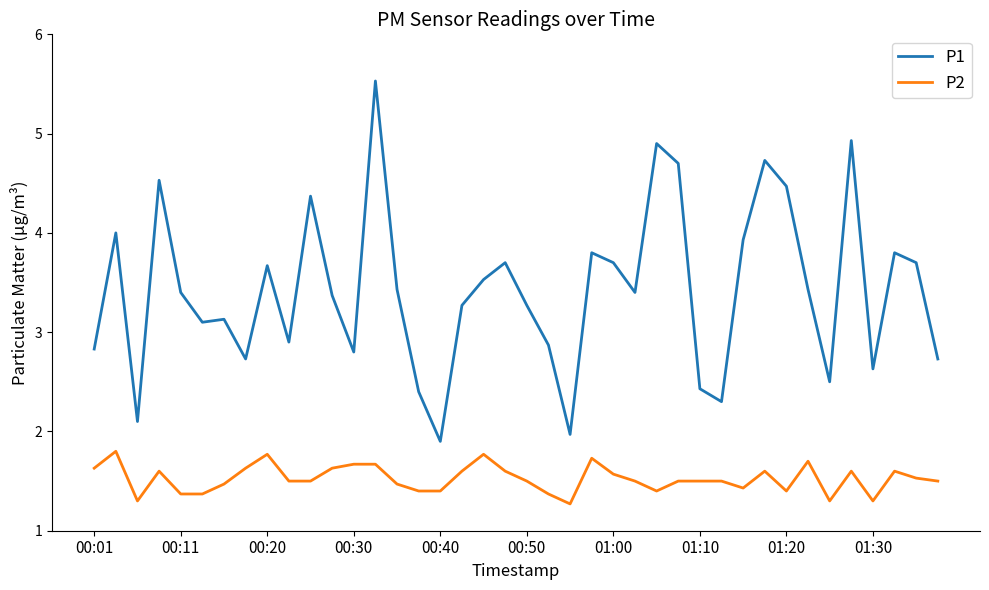

What is the difference between the maximum and minimum values in the P2 series?

0.5